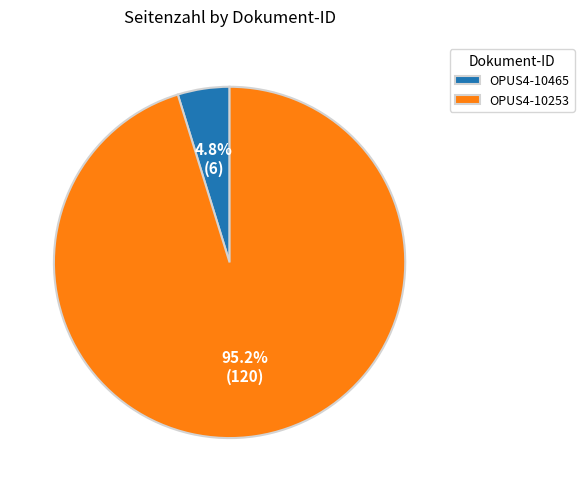

Is OPUS4-10253 the majority of the pie?

Yes